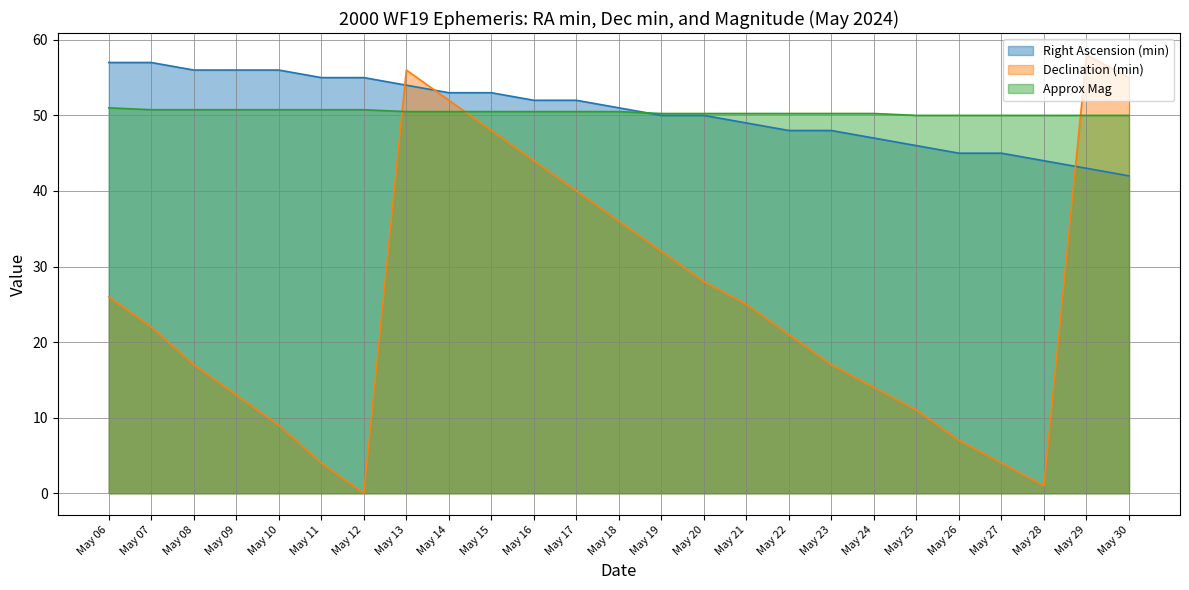

Which series has the widest spread of values?

Declination (min)